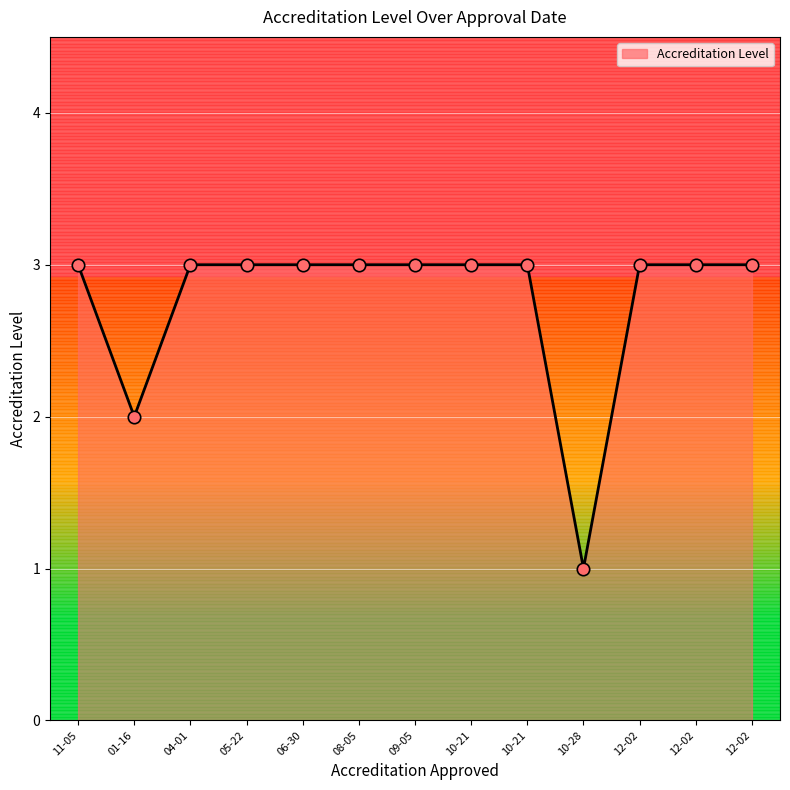

What is the change in value from 2019-01-16 to 2019-09-05?

+1